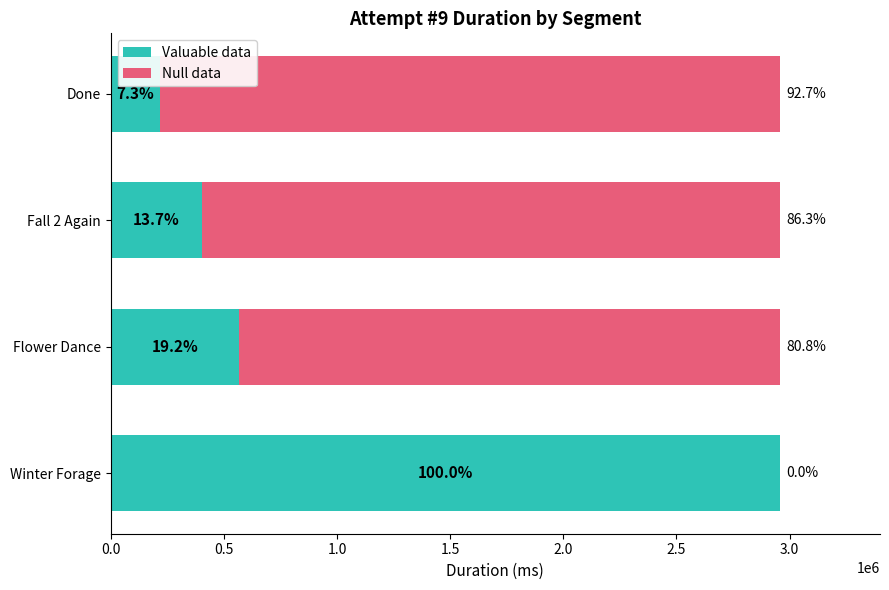

What position from the right is Done?

1